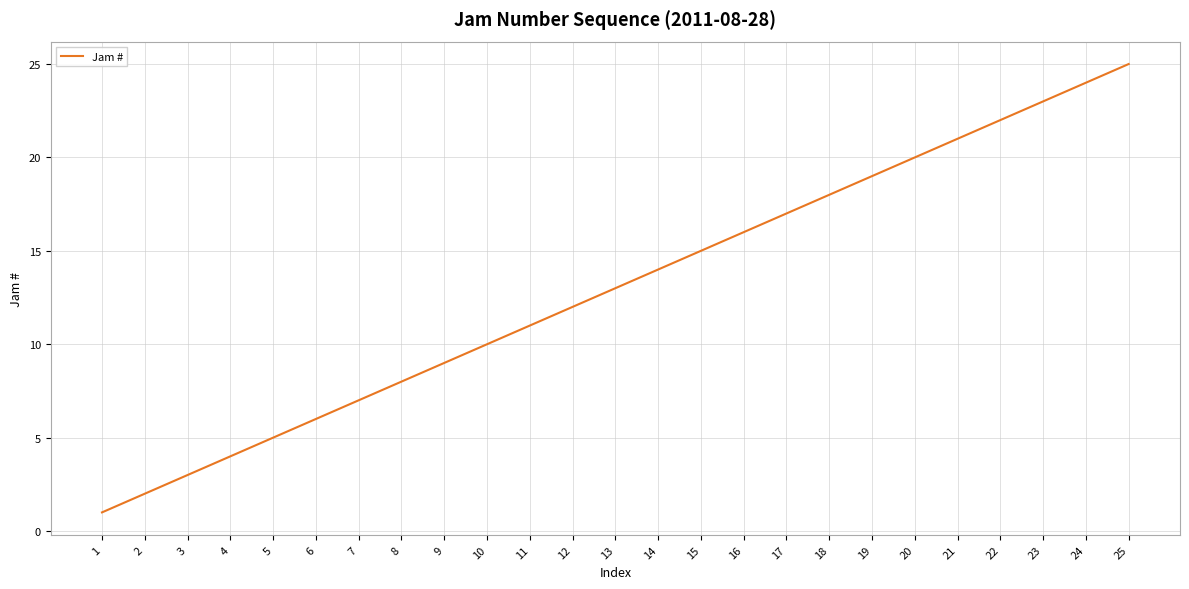

At which label is the value closest to 13?

13